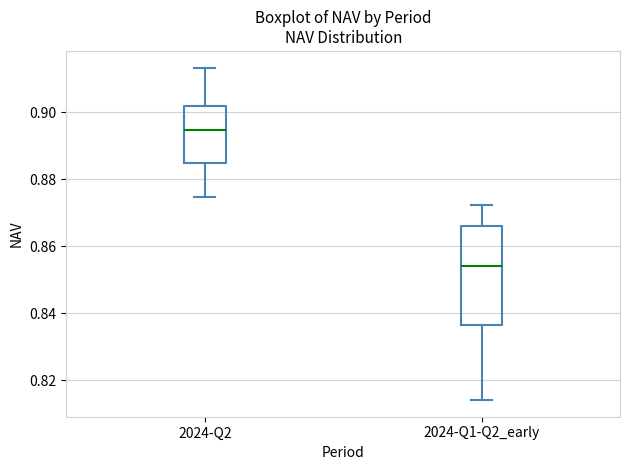

Where does the lower whisker of the box for 2024-Q1-Q2_early end on the y-axis? The values are not printed on the chart, so give them approximately, as read against the axis.

0.814